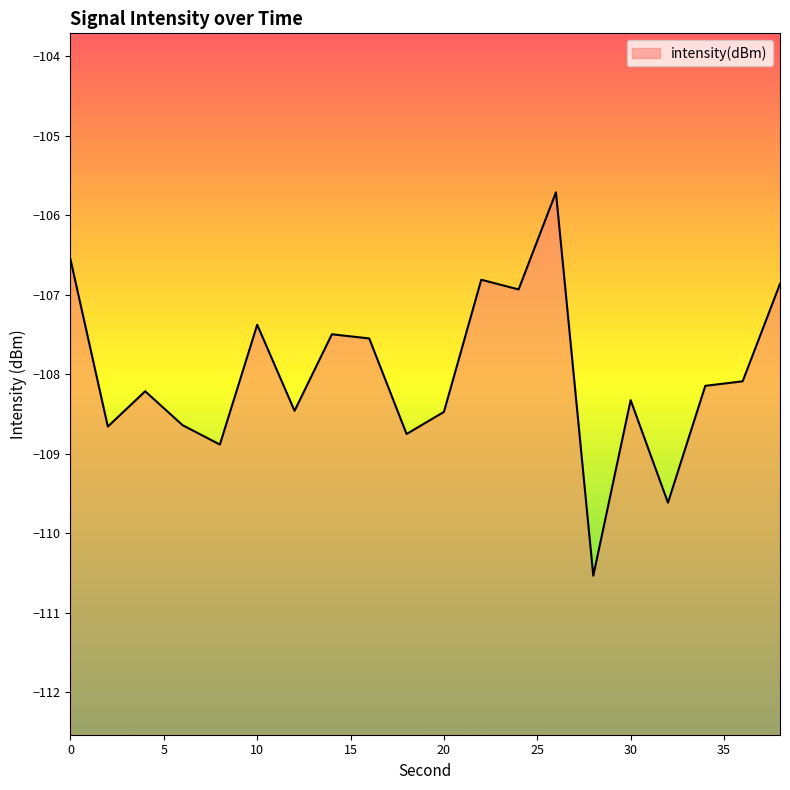

How many distinct data groups are displayed?

1